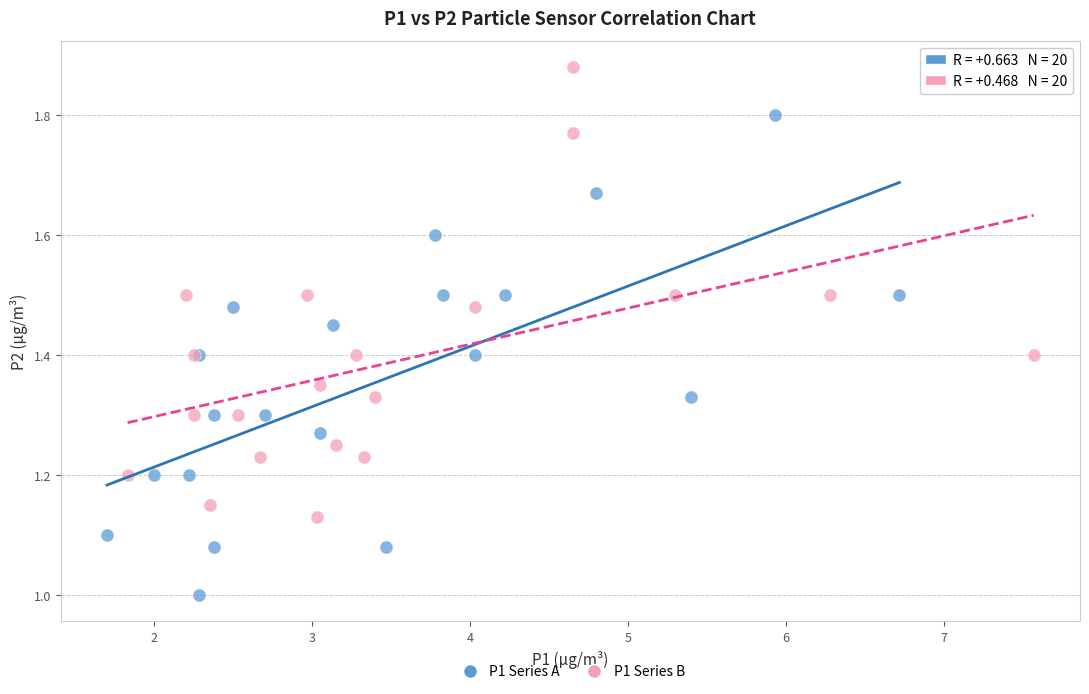

Which series reaches the maximum Y coordinate?

P1 Series B